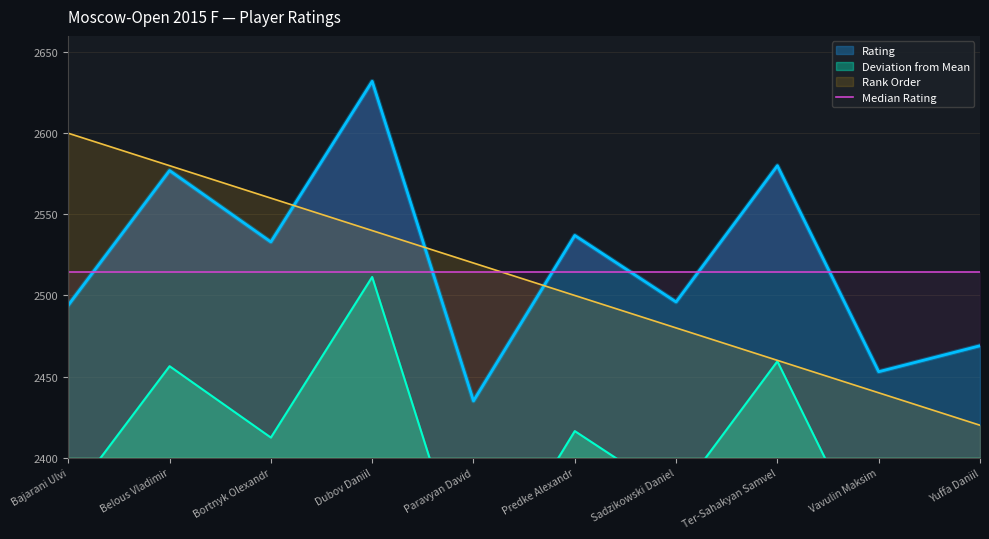

Where is the data nearest to the value 2533?

Bortnyk Olexandr